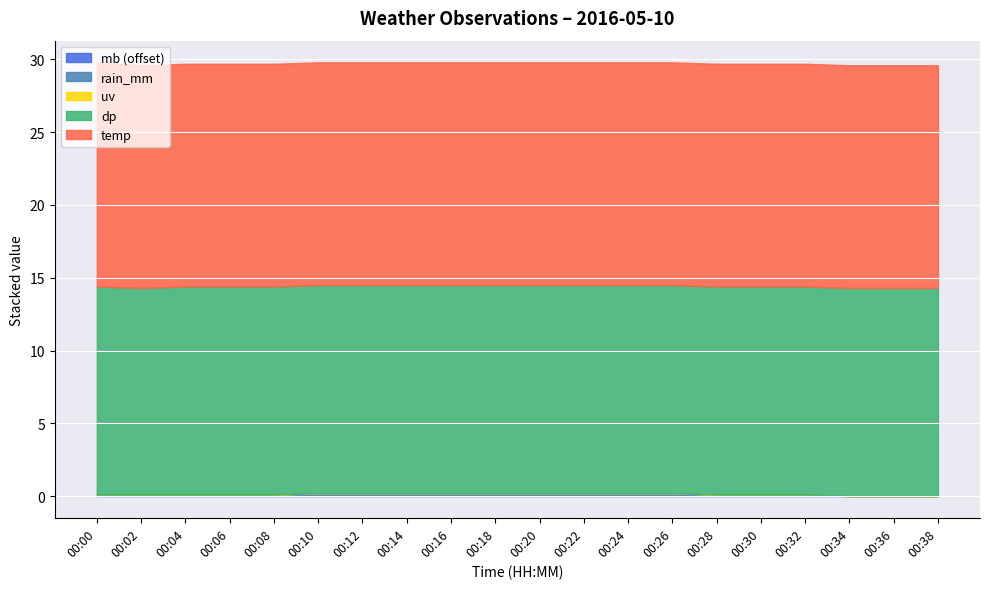

In dp, how many points are lower than both neighbors (excluding endpoints)?

1